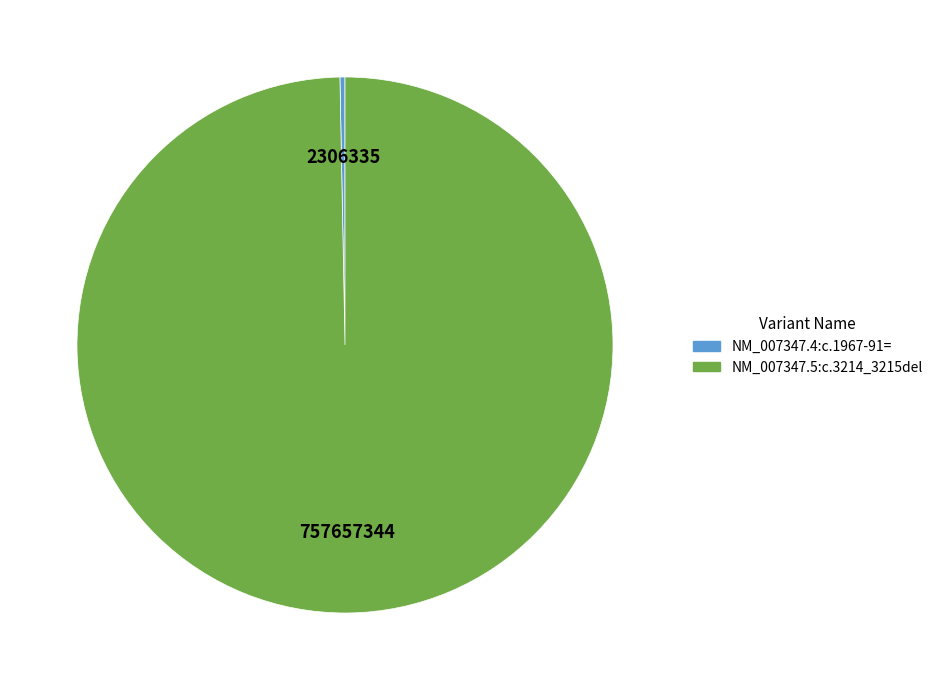

Which category has the biggest portion of the pie?

NM_007347.5:c.3214_3215del